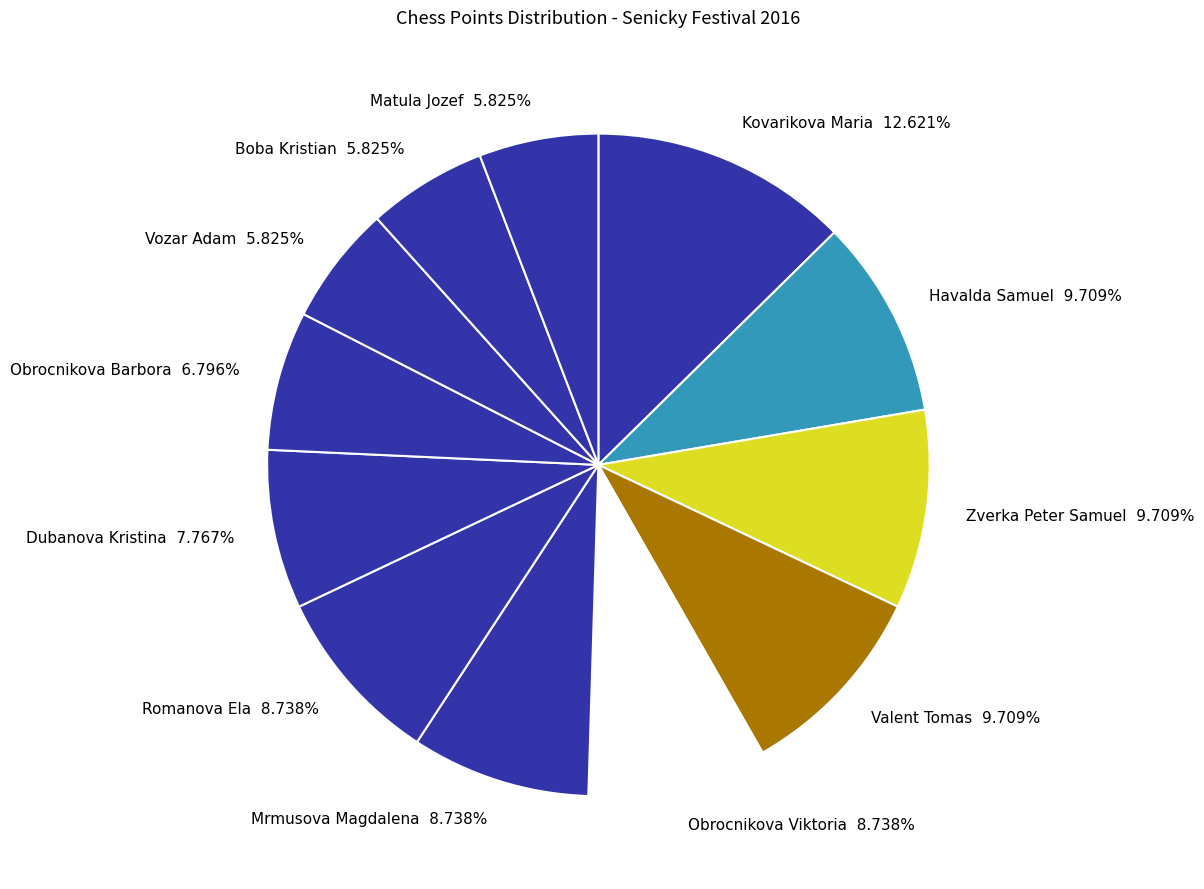

To the nearest percent, what is the average slice percentage?

8%